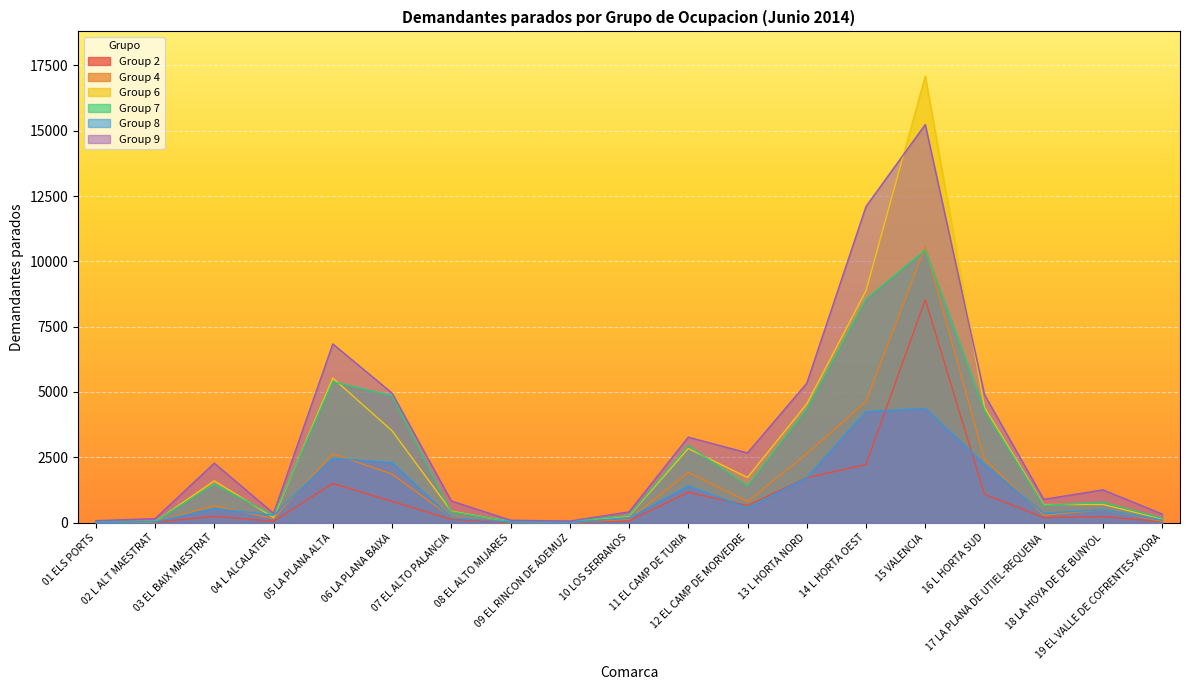

True or false: Group 7 has more than 1 interior local peaks.

True